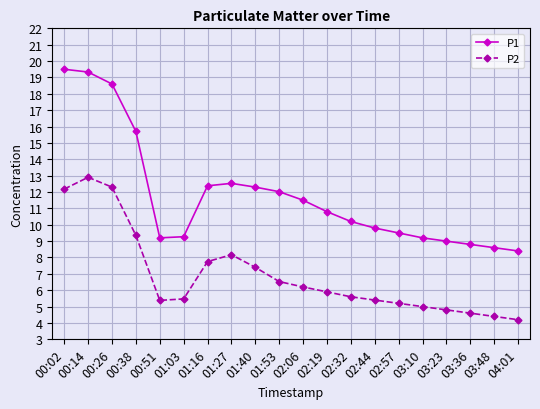

Count the number of data series in this chart.

2